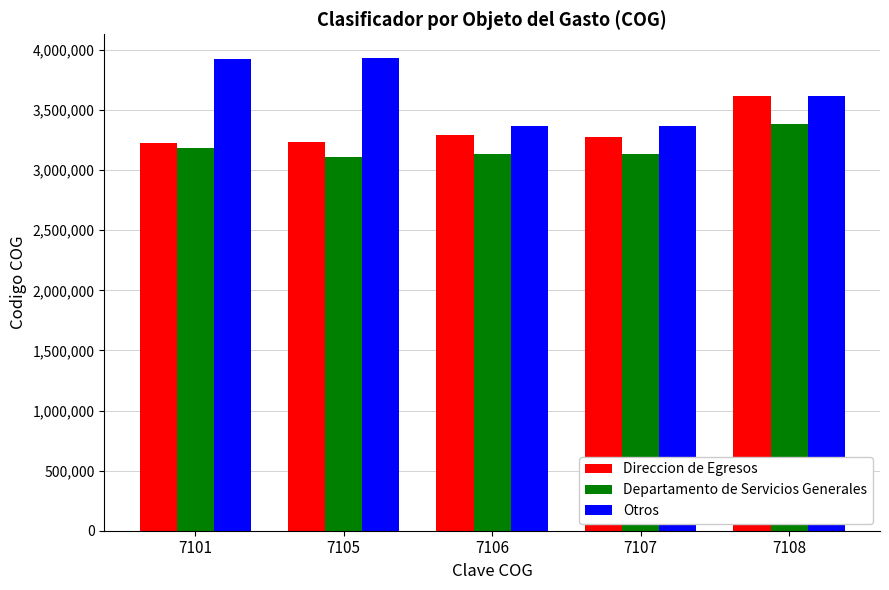

How many data points in Otros are less than 3613452?

2